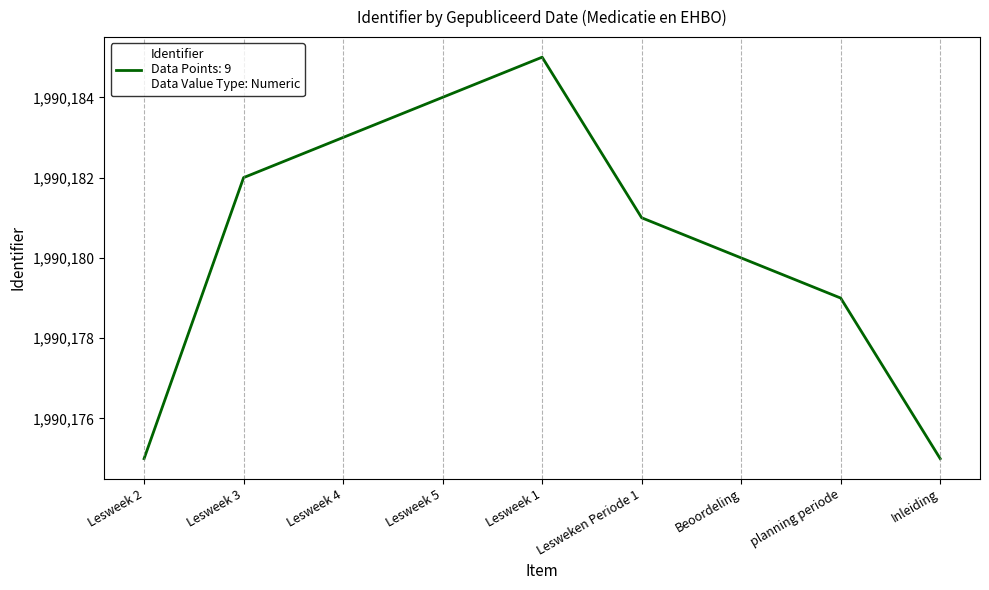

How many categories are shown in the chart?

9